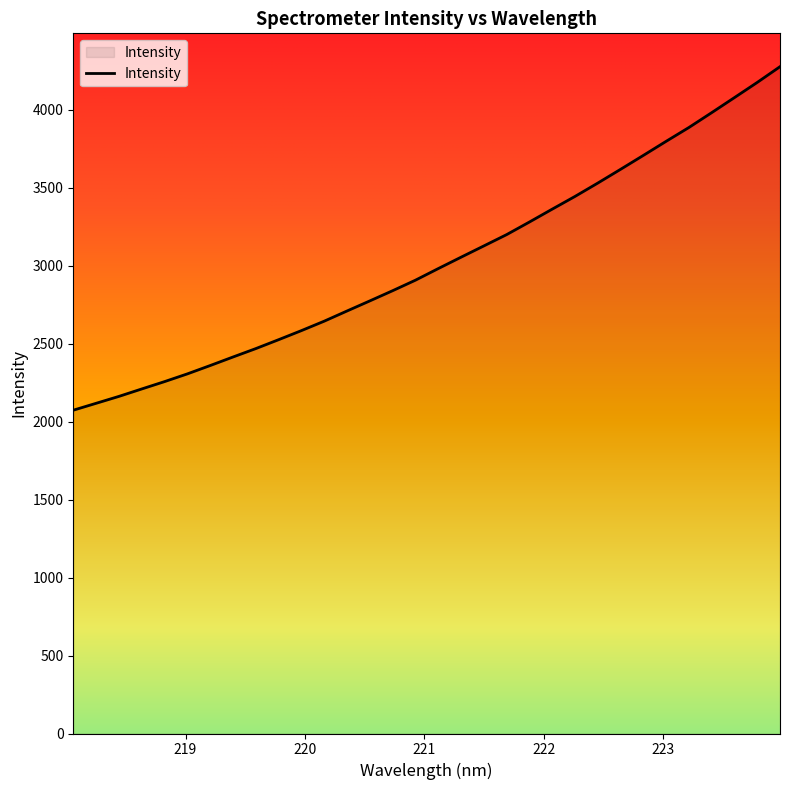

How many series are shown in this chart?

1